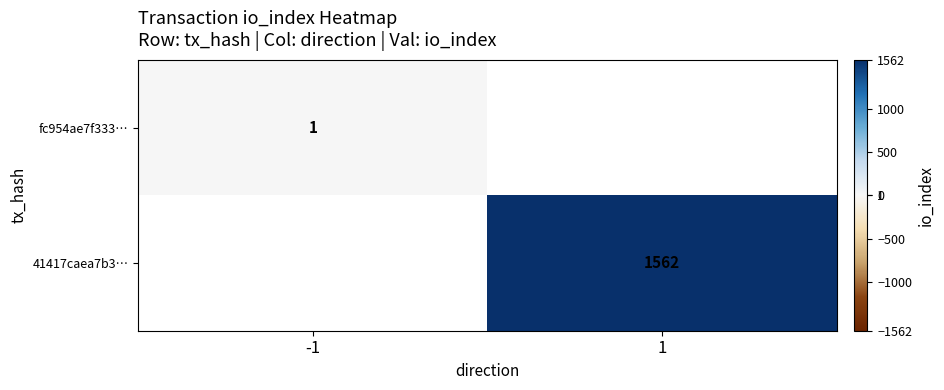

At how many categories does at least one series exceed 1144?

1